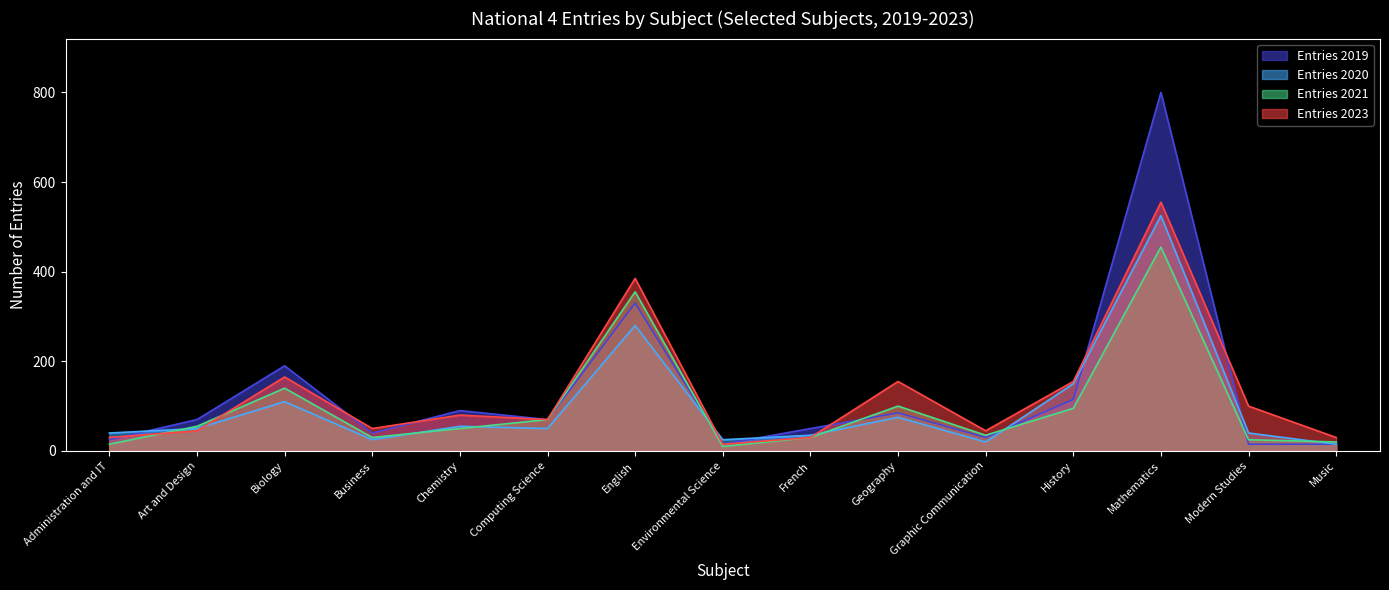

At Geography, list the series in order from largest to smallest.

Entries 2023, Entries 2021, Entries 2019, Entries 2020